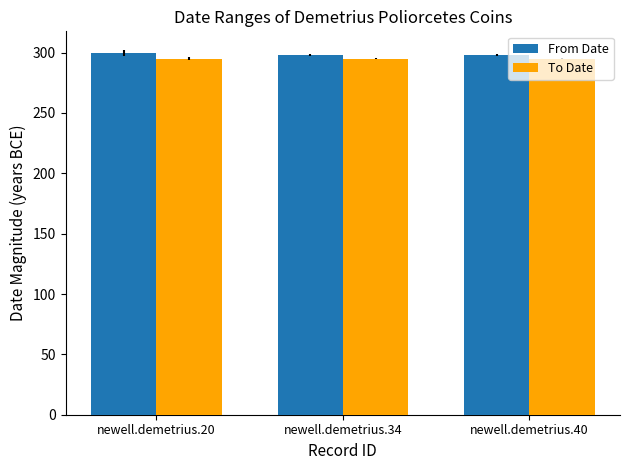

At newell.demetrius.40, list the series in order from smallest to largest.

To Date, From Date